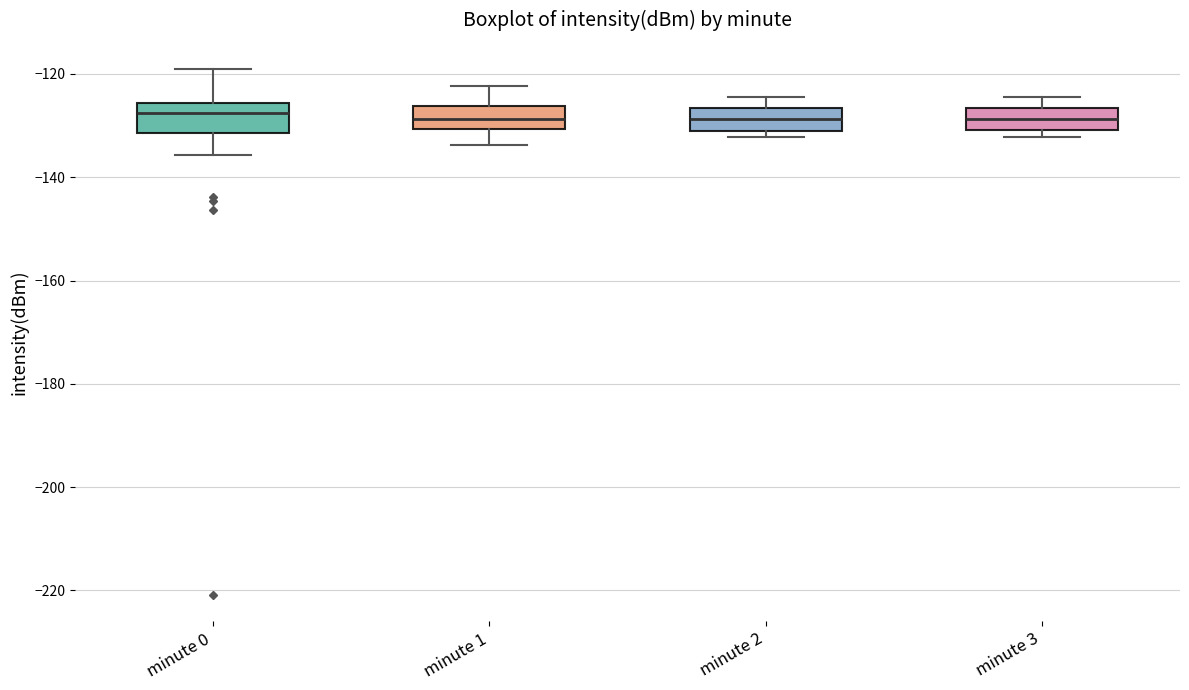

Reading left to right, read every box against the y-axis: the position of its median line, the range the box covers, and the ends of its whiskers. The values are not printed on the chart, so give them approximately, as read against the axis.

minute 0: median -128, box -132 to -126, whiskers -136 to -120
minute 1: median -128, box -130 to -126, whiskers -134 to -122
minute 2: median -128, box -130 to -126, whiskers -132 to -124
minute 3: median -128, box -130 to -126, whiskers -132 to -124